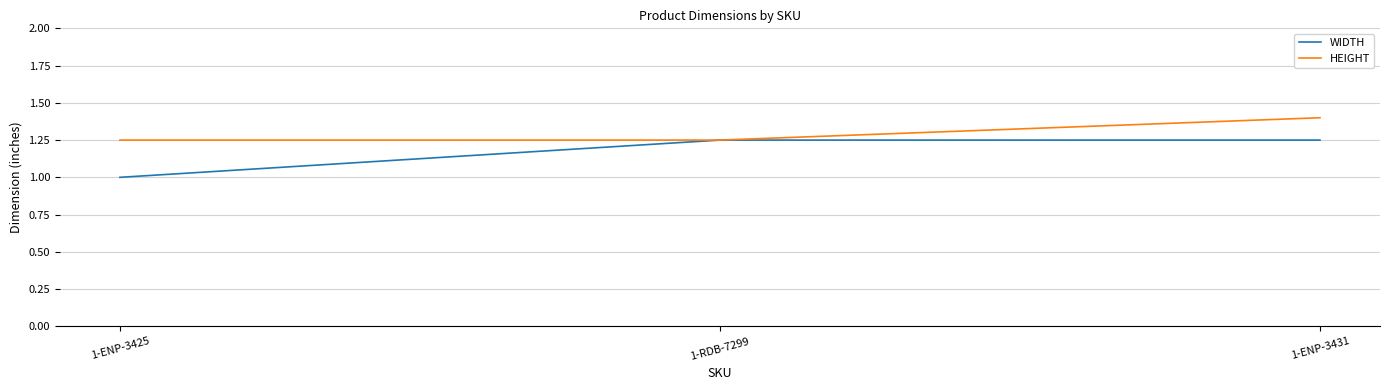

Is this an area chart (filled region under the line)?

No